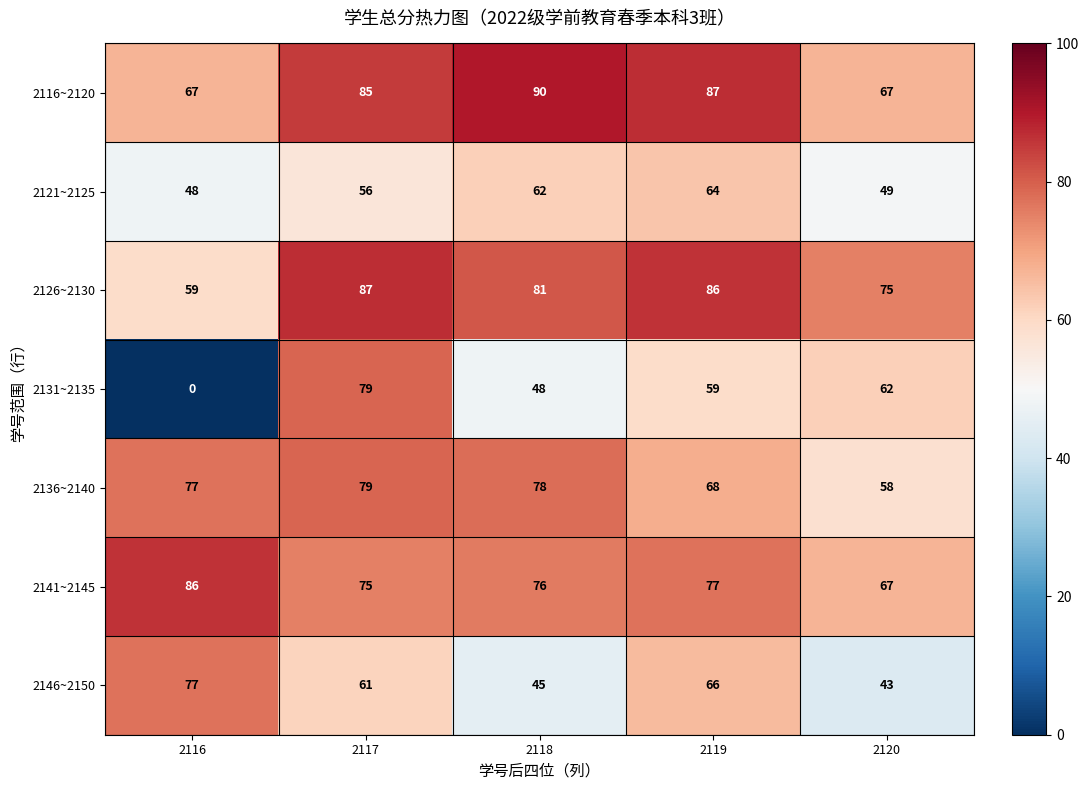

At 2118, list the series in order from smallest to largest.

2146~2150, 2131~2135, 2121~2125, 2141~2145, 2136~2140, 2126~2130, 2116~2120